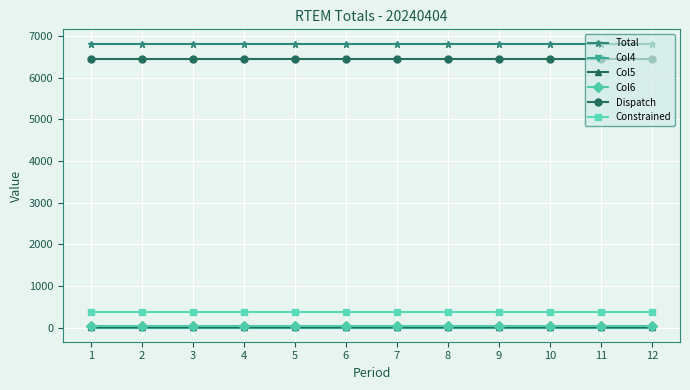

Is the value of Col6 at 3 greater than the value of Dispatch at 11?

No